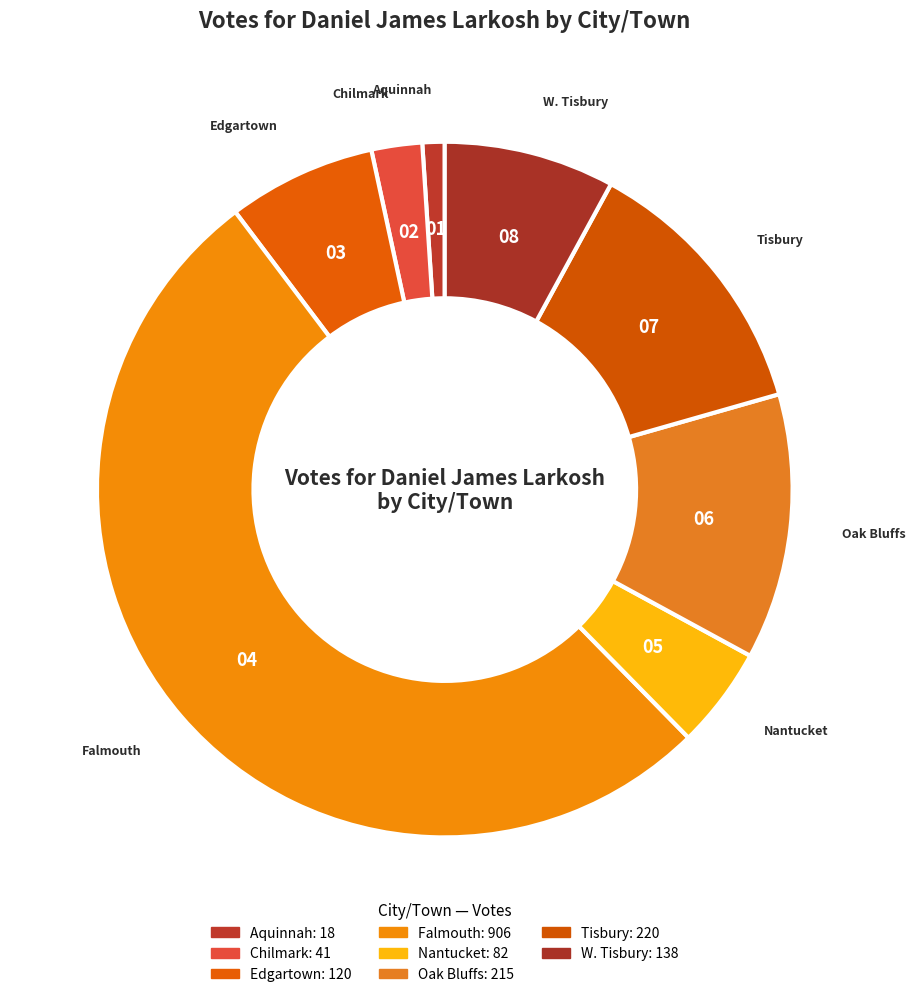

How many slices are in this pie chart?

8